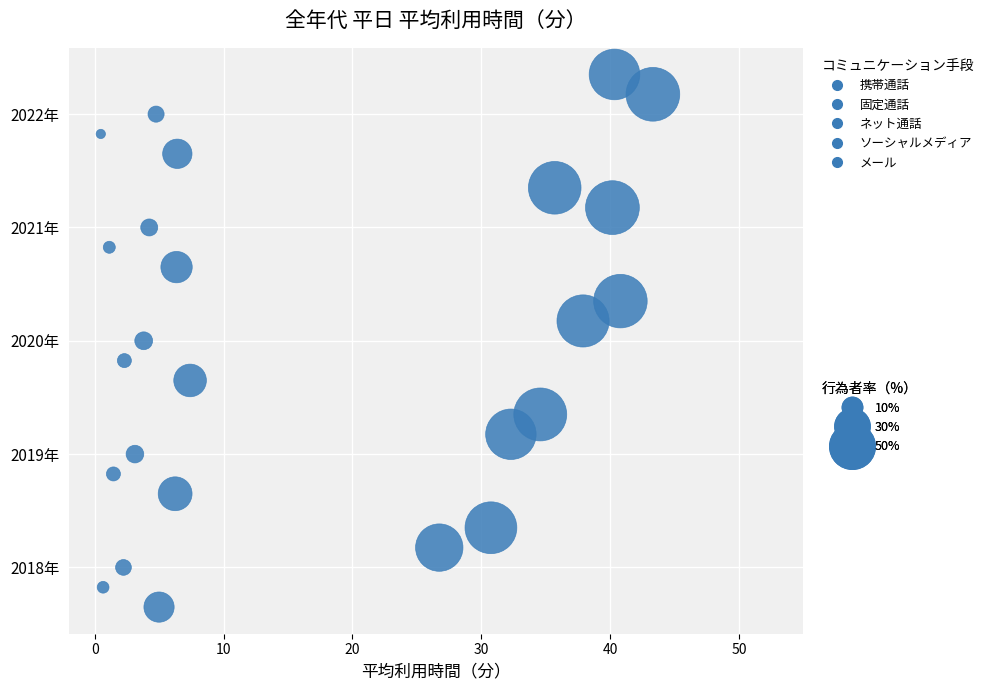

What are all the series names shown in the legend?

携帯通話, 固定通話, ネット通話, ソーシャルメディア, メール